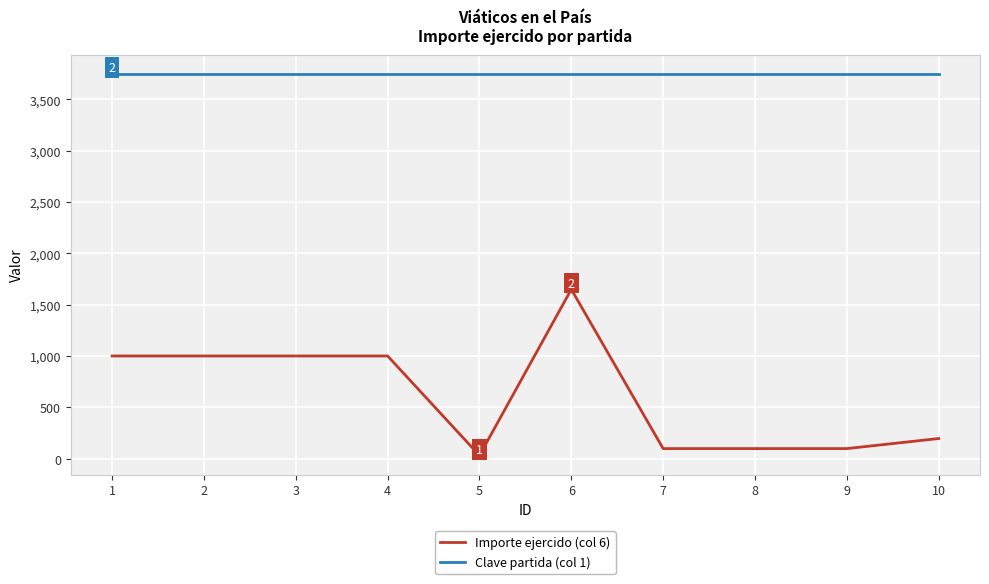

List the series in order of their peak value, highest first.

Clave partida (col 1), Importe ejercido (col 6)